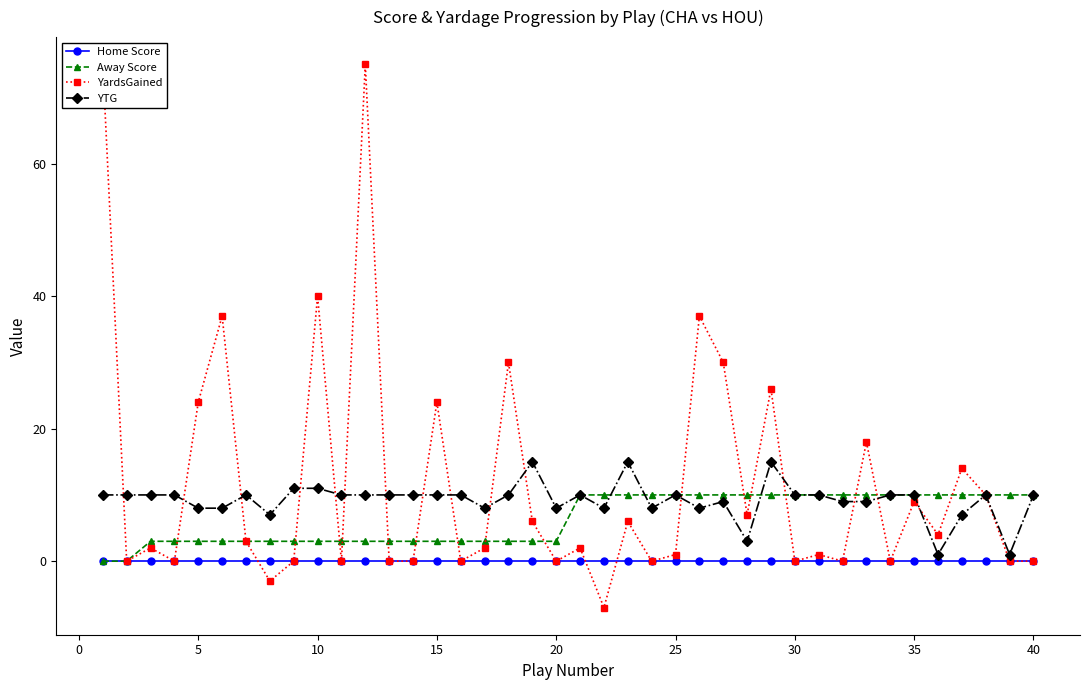

Is it true that Away Score equals 5 at 40?

False